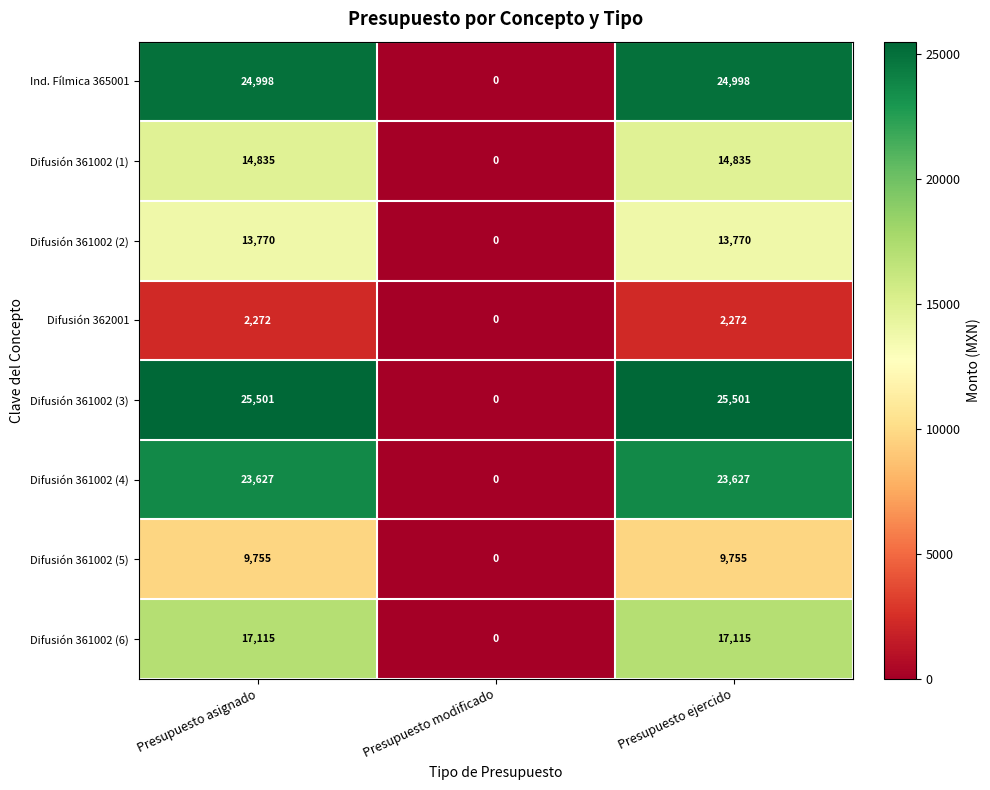

Which series has the largest total across all categories?

Difusión 361002 (3)